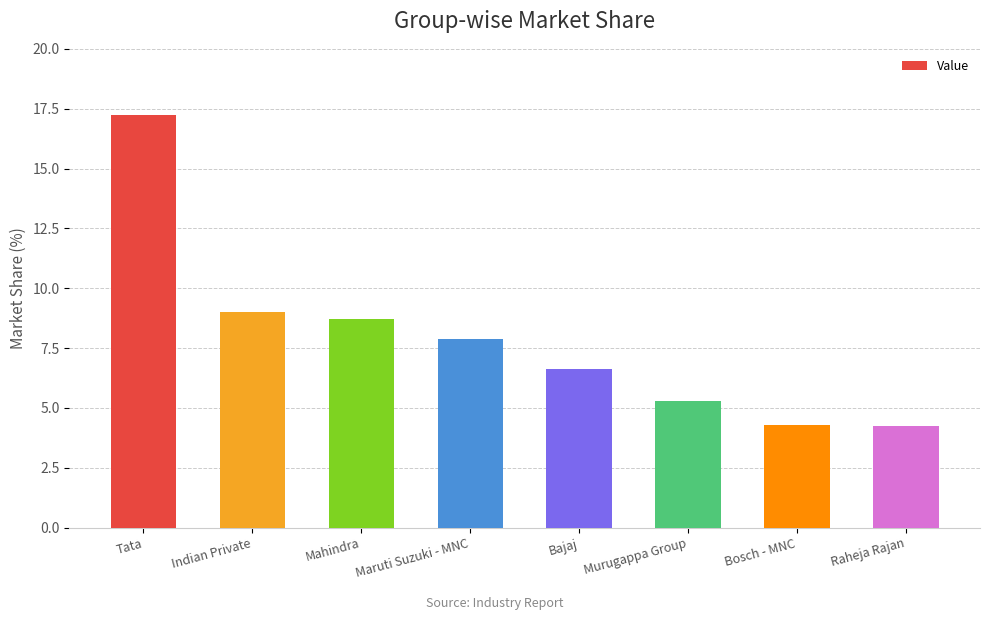

Are the bars horizontal?

No